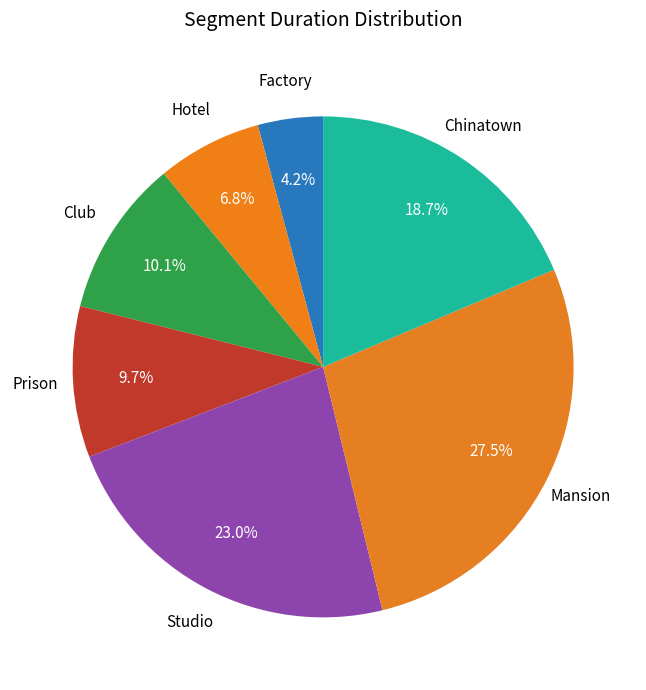

Does any single category account for the majority?

No